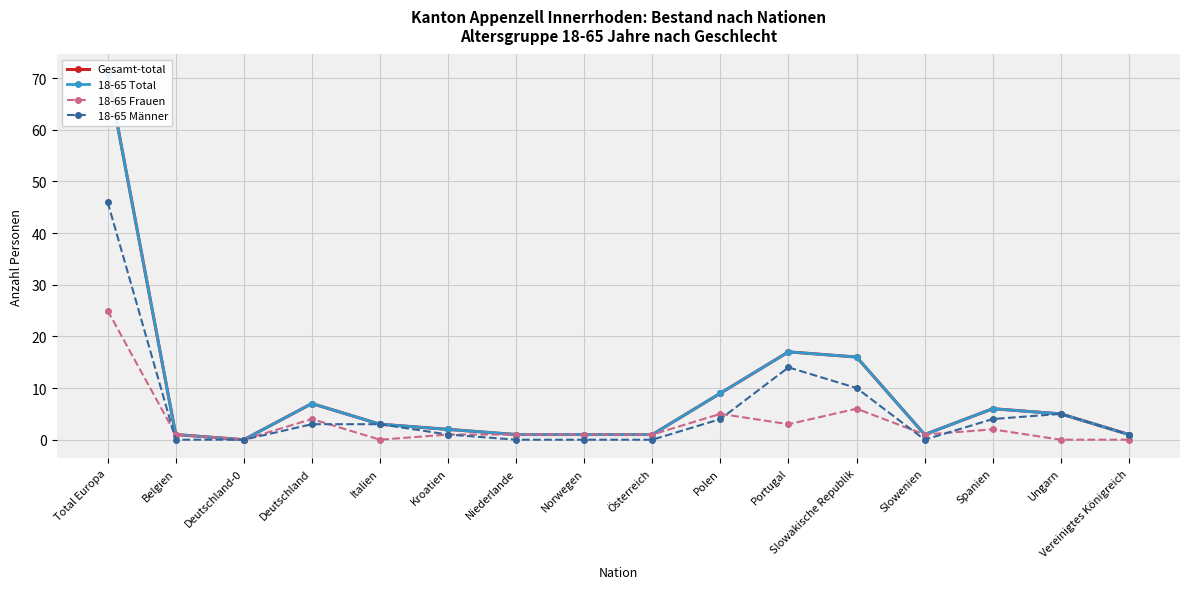

How many lines are shown in the chart?

4